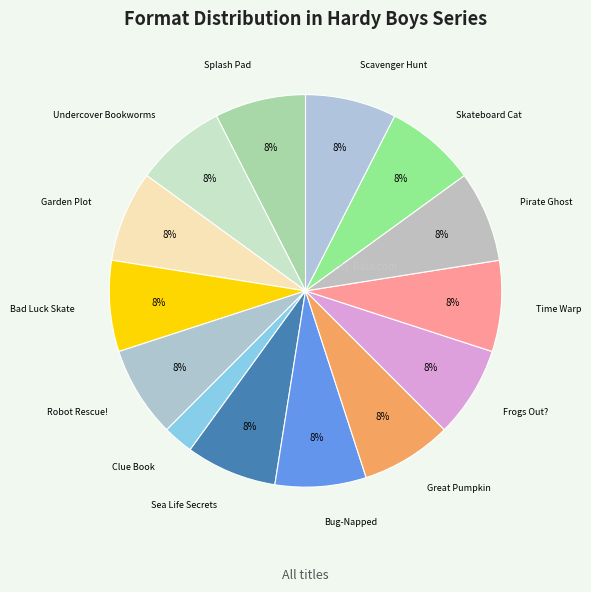

Count the number of slices in the pie.

14